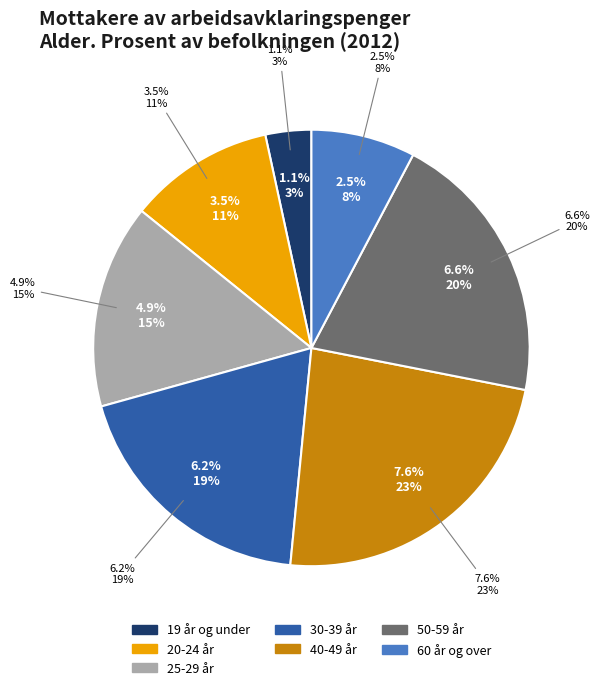

Count the number of slices in the pie.

7